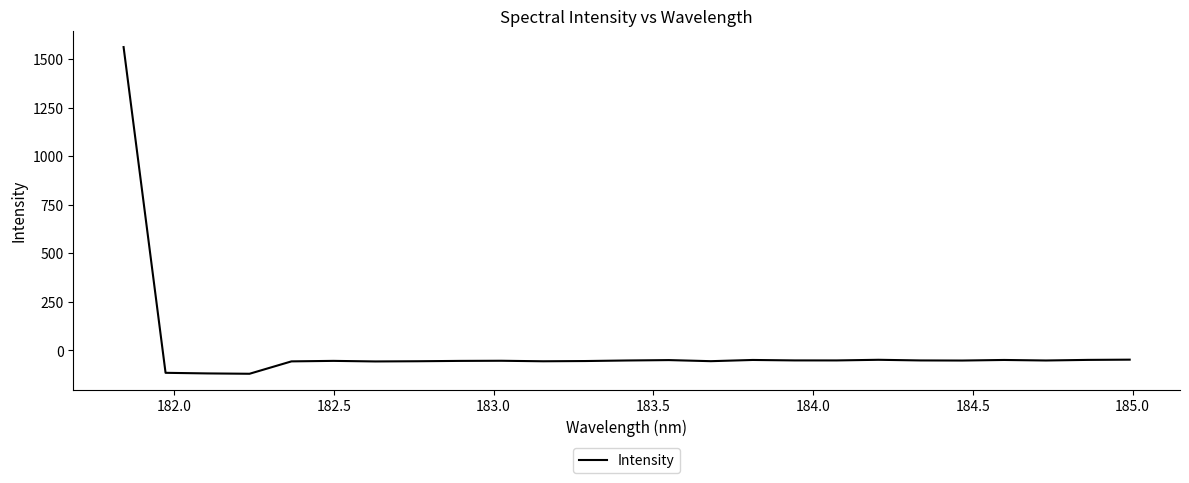

What is the greatest value displayed?

1562.2